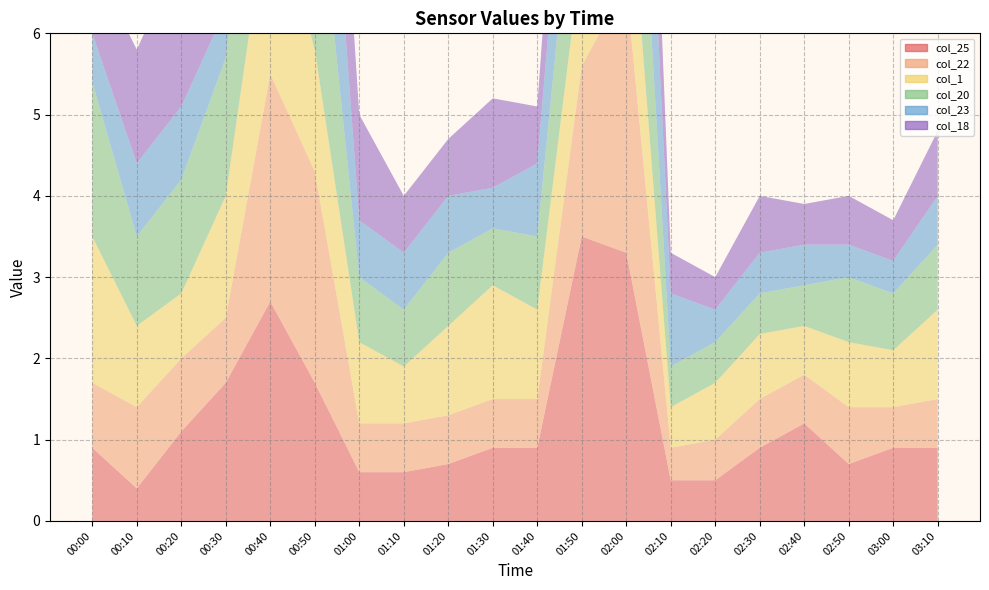

At which category does col_20 reach its first local valley?

00:10